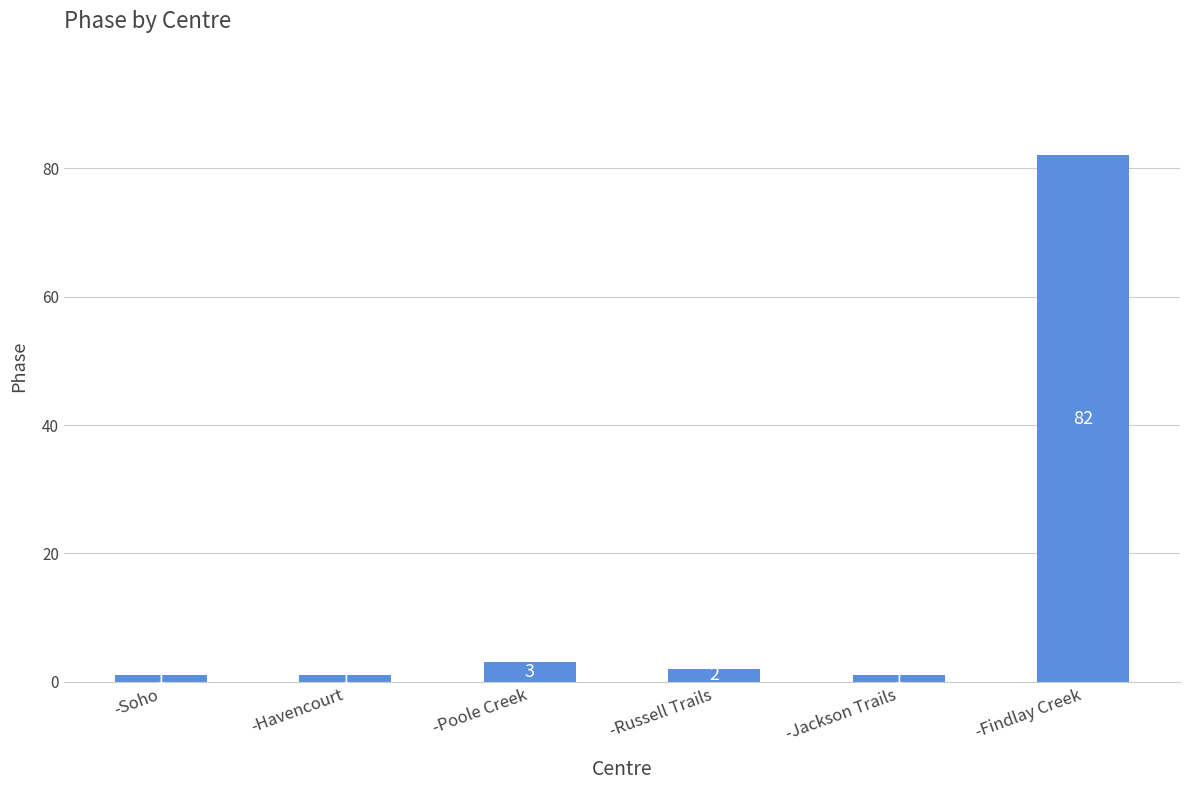

Read the value at -Findlay Creek.

82